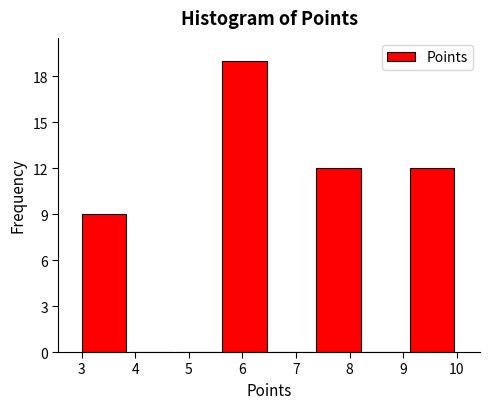

How tall is the bar that spans 7.4 to 8.3 on the x-axis? Neither the bar edges nor the heights are printed on the chart, so give them approximately, as read against the axes.

12